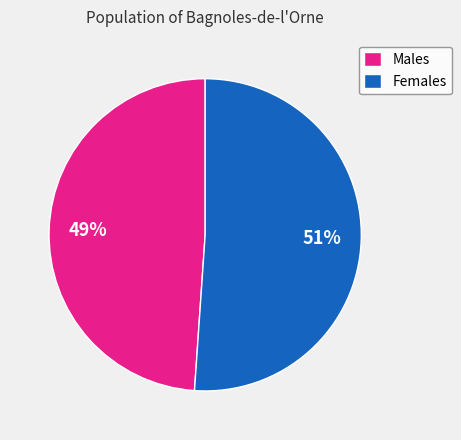

Is there a majority slice in this chart?

Yes